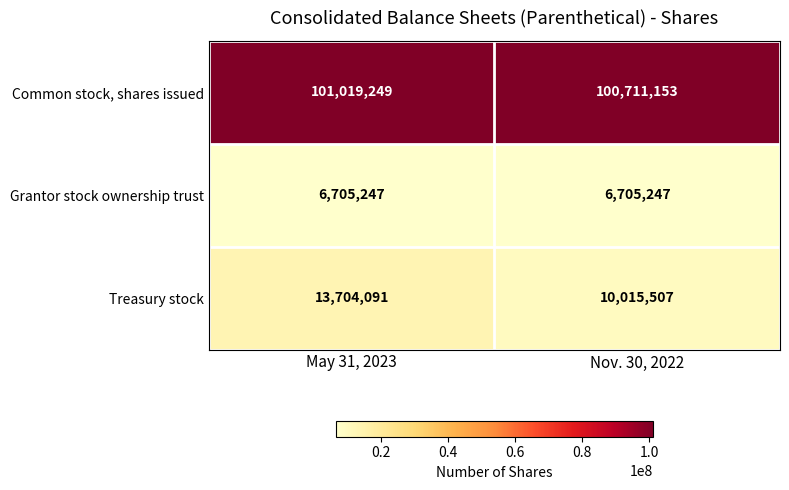

What is the approximate value of Common stock, shares issued at May 31, 2023?

101019249